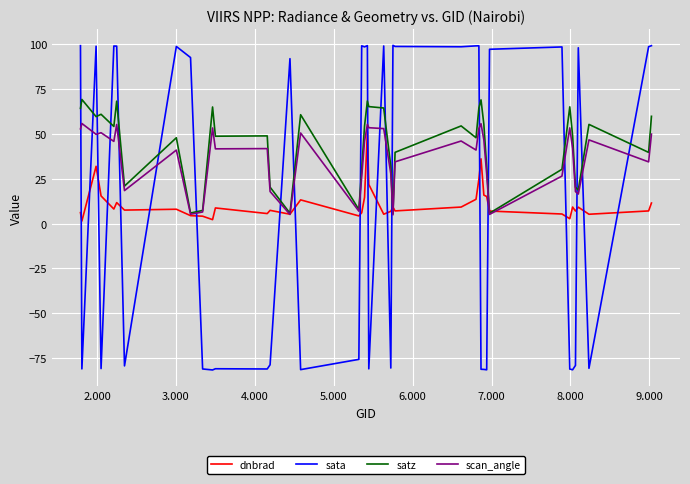

What is the minimum value shown in the chart?

-81.6